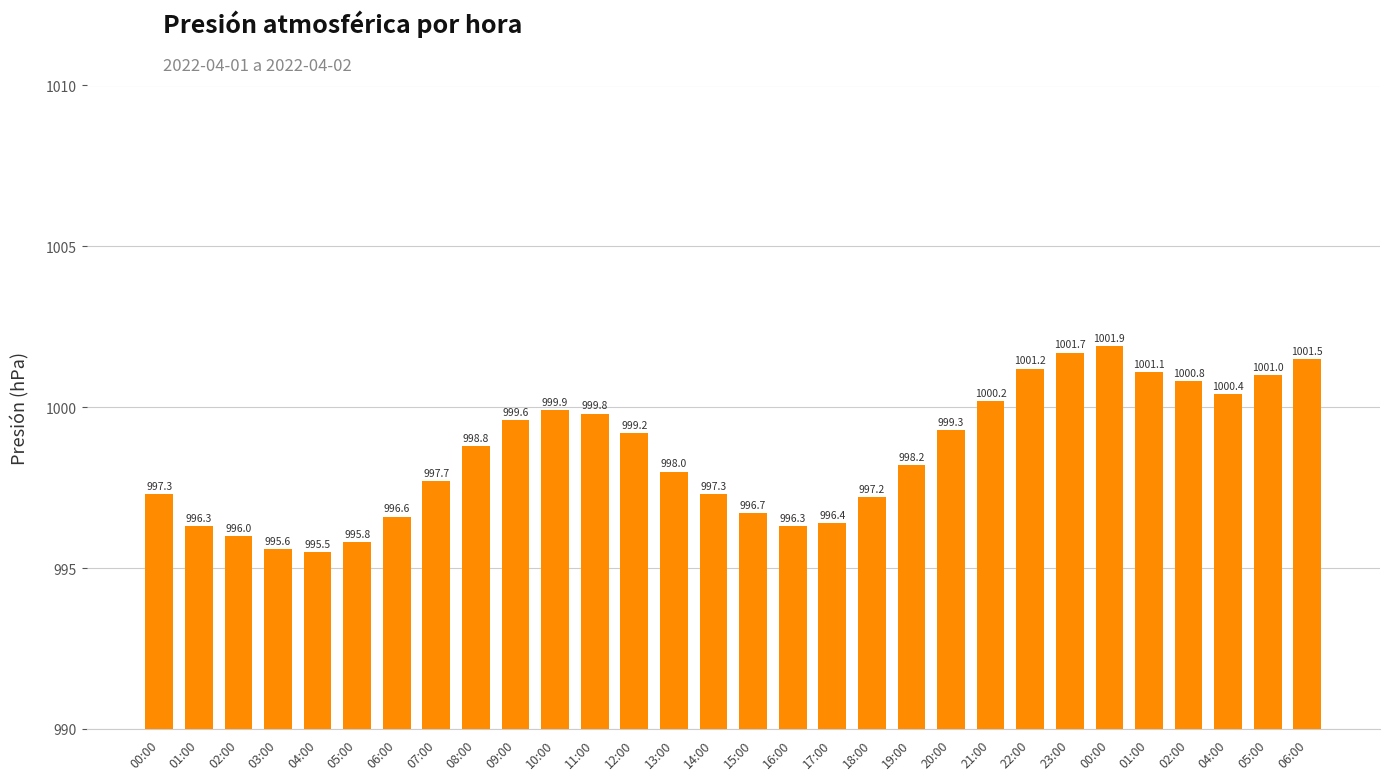

What is the ratio of the value at 19:00 to the value at 16:00?

1.0